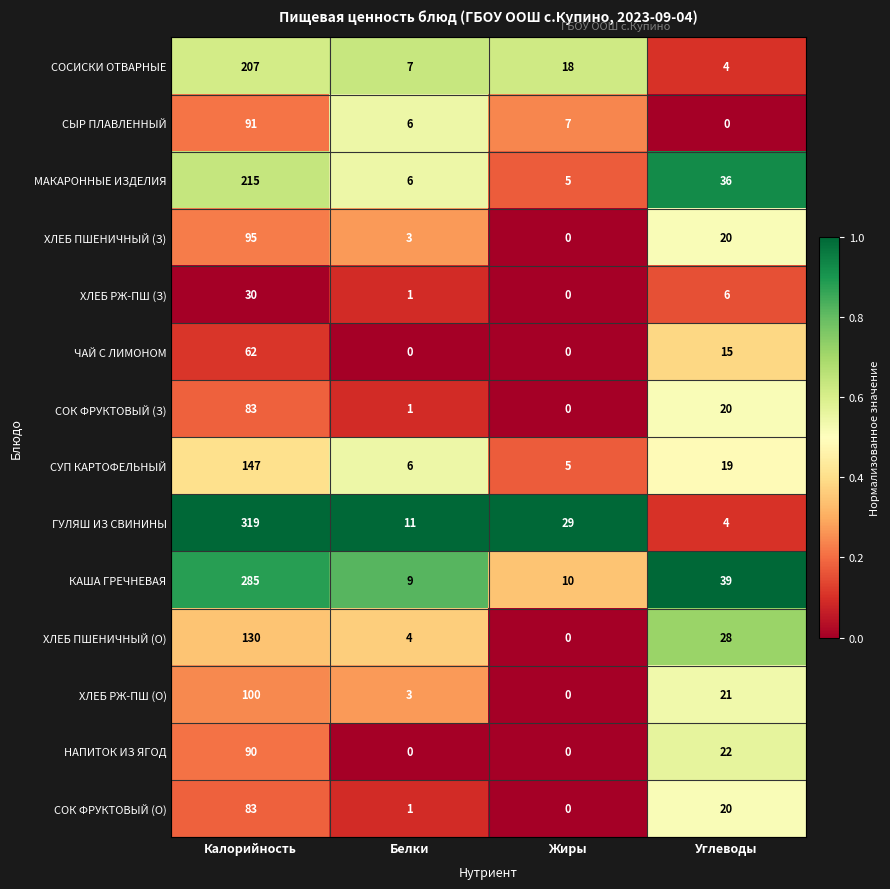

What is the approximate value of СОСИСКИ ОТВАРНЫЕ at Белки, to the nearest 10?

10